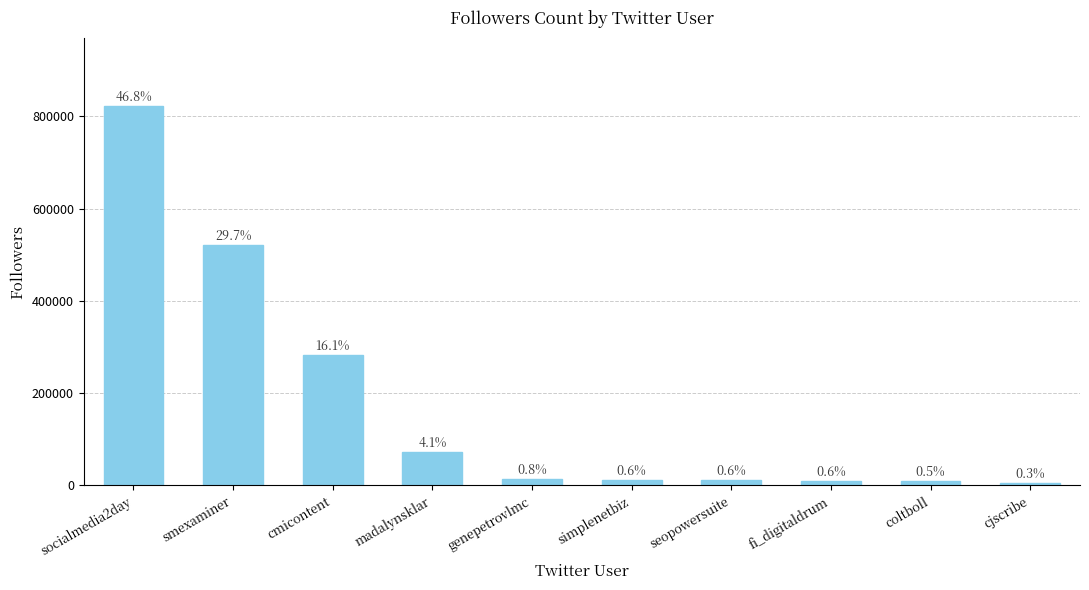

True or false: the data shows 3687 at genepetrovlmc.

False